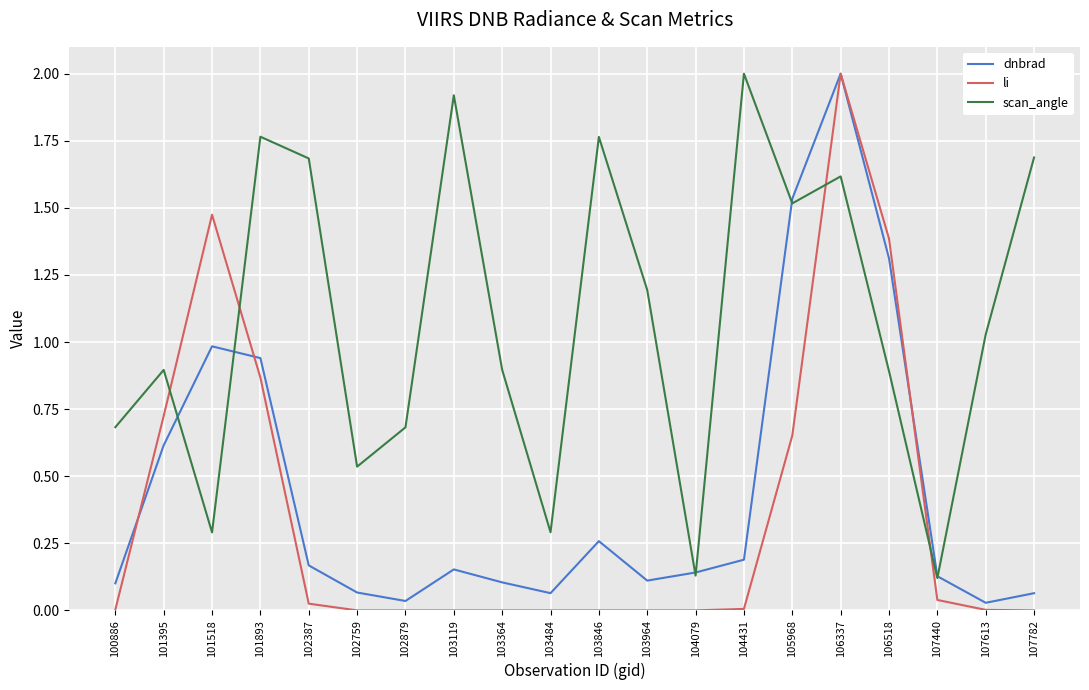

What is the total value across all series at 101395?

2.2